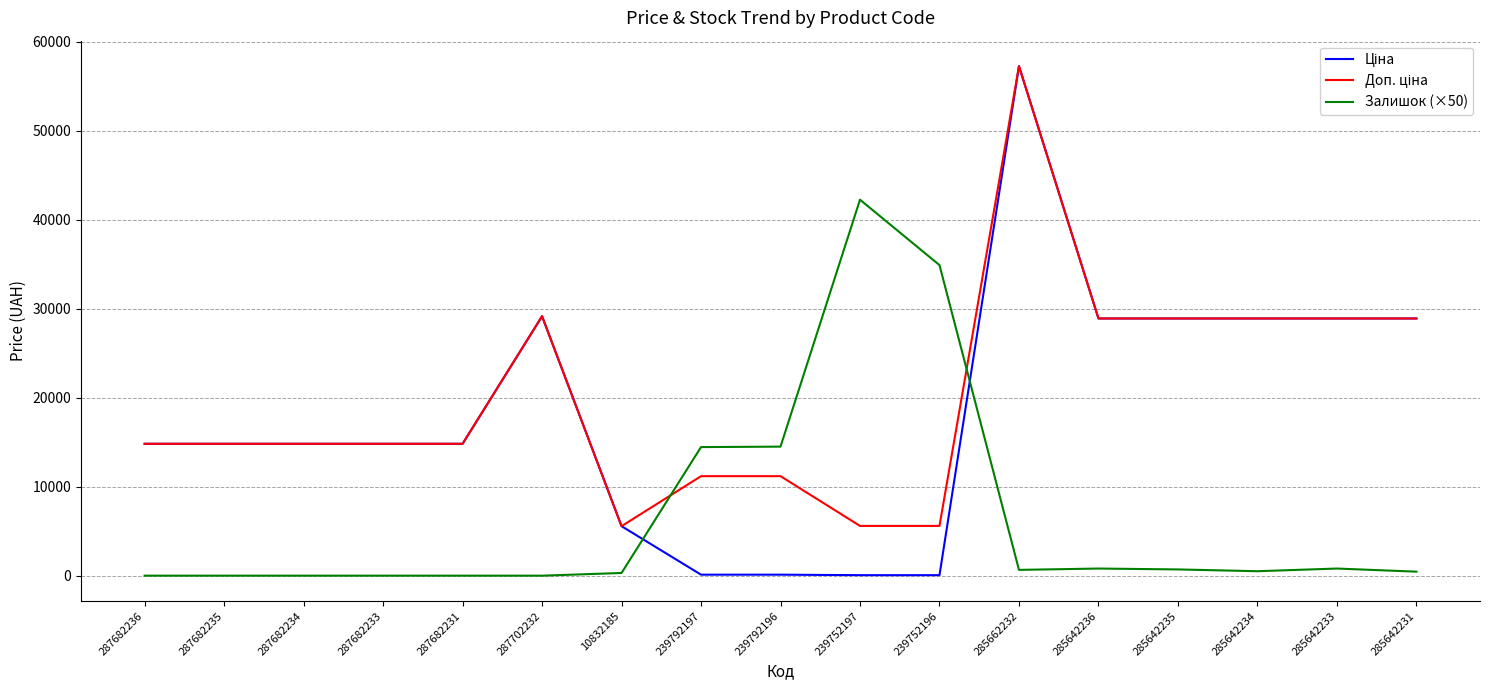

True or false: Залишок (×50) has a value of 0.0 at 287682233.

True